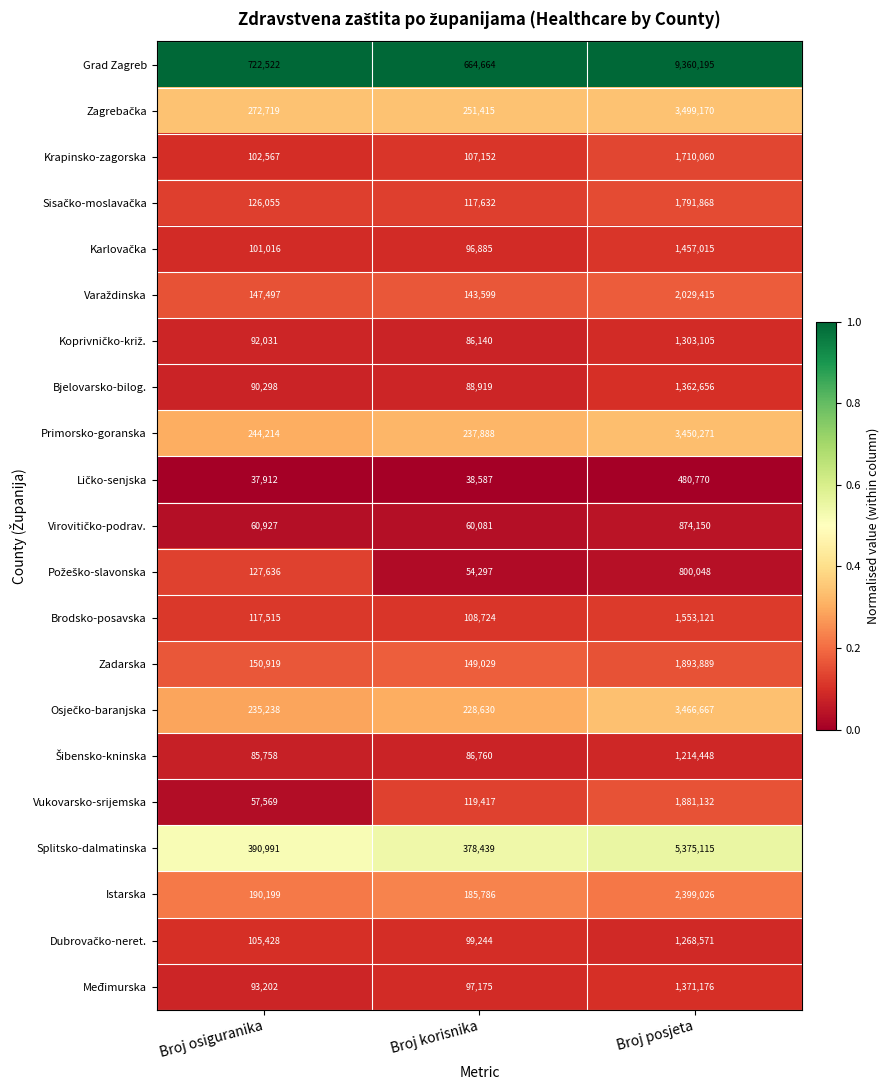

Where is Grad Zagreb nearest to the value 5012429?

Broj osiguranika